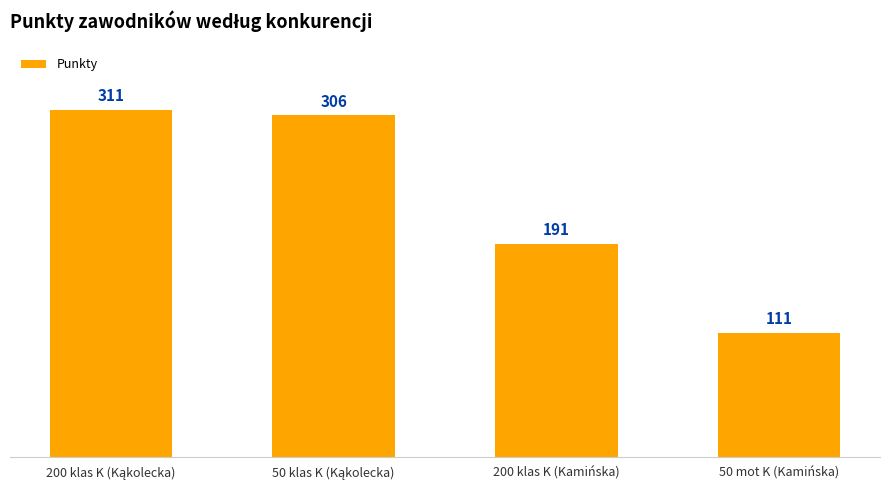

What is the difference between the second highest and minimum values?

195